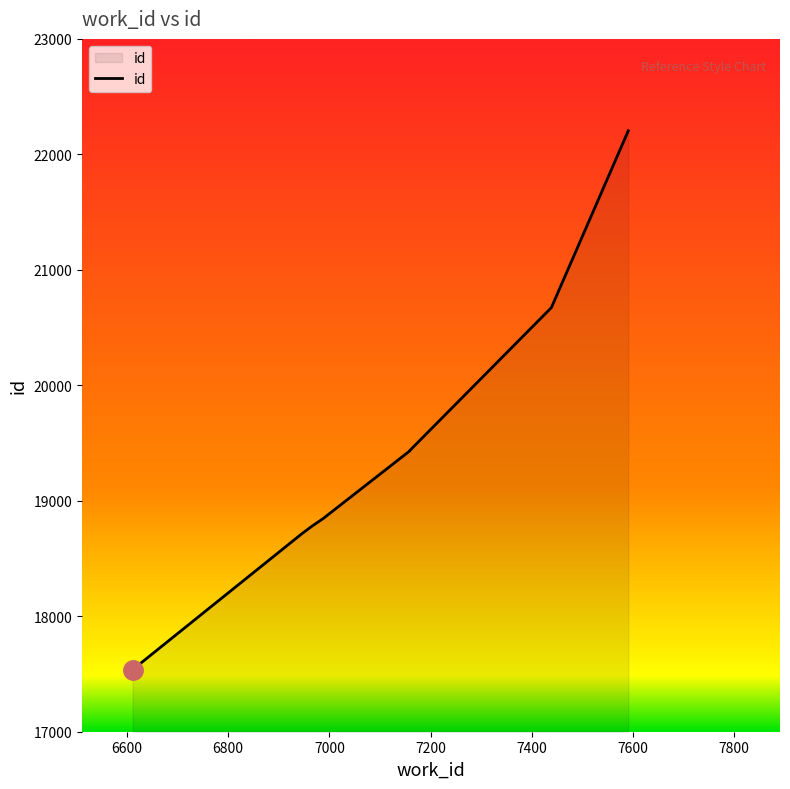

The chart shows a value of 4055 at 7159. True or false?

False